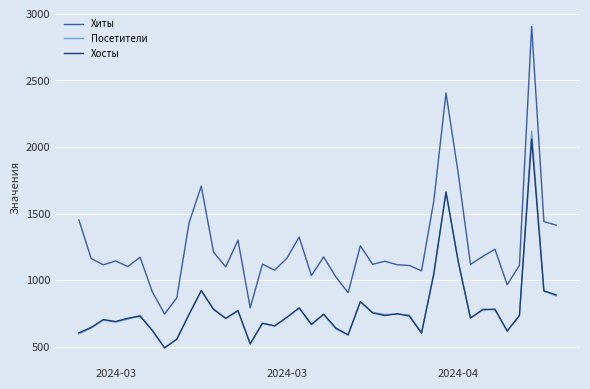

What is the highest value of the Хосты series?

2058